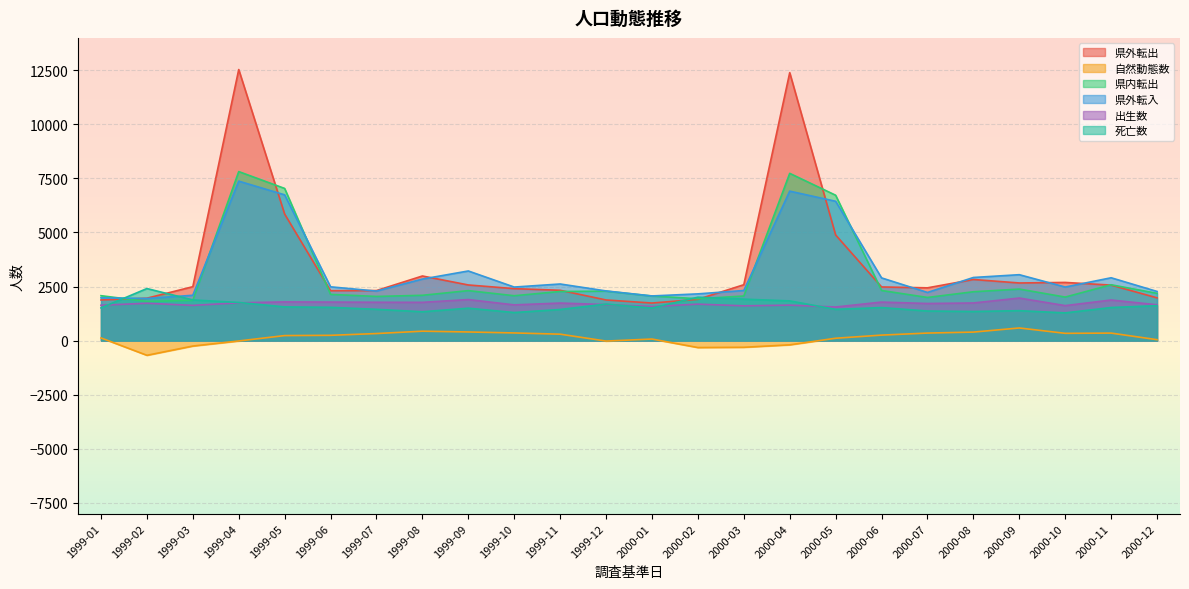

How many data points in 県外転入 are above 2487?

11